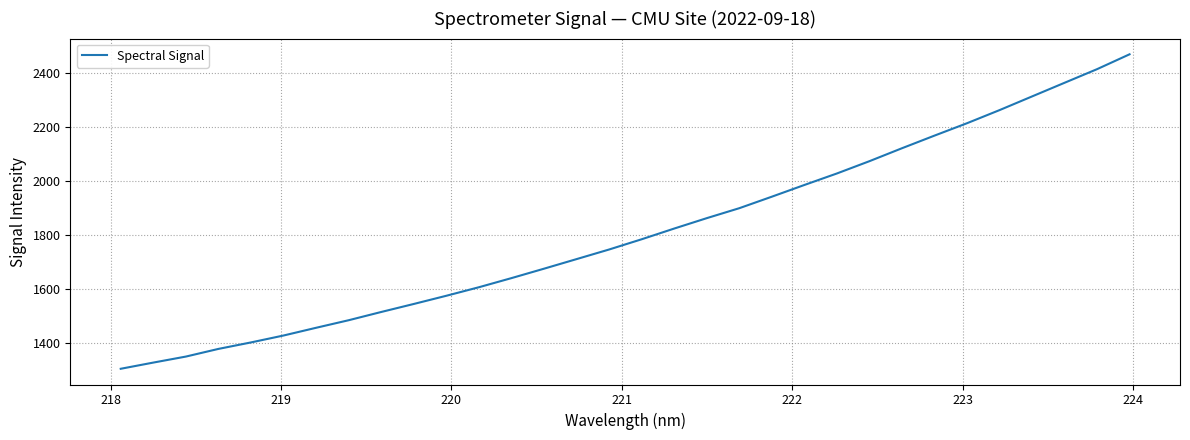

What is the smallest value displayed?

1305.4